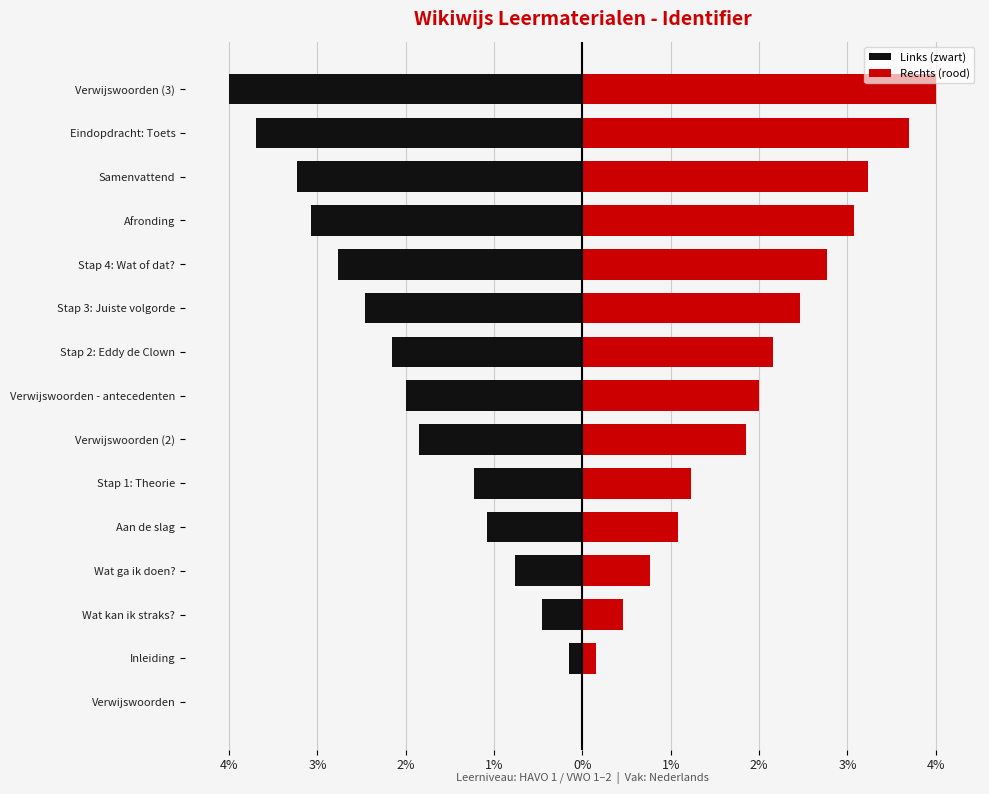

List the series in order of their peak value, highest first.

Rechts (rood), Links (zwart)